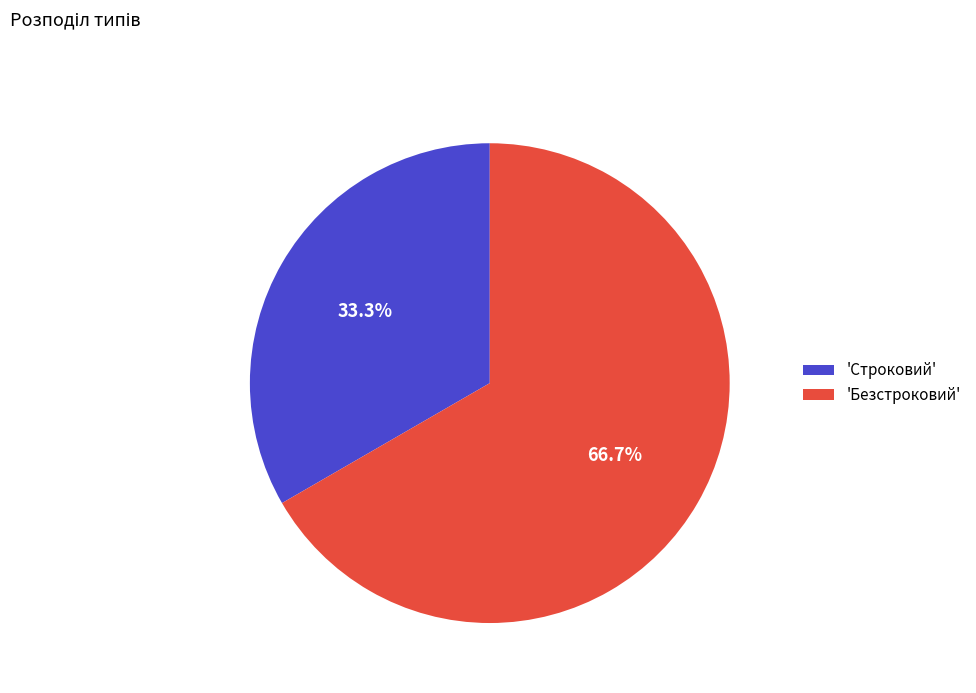

Rank the categories by value from lowest to highest.

'Строковий', 'Безстроковий'